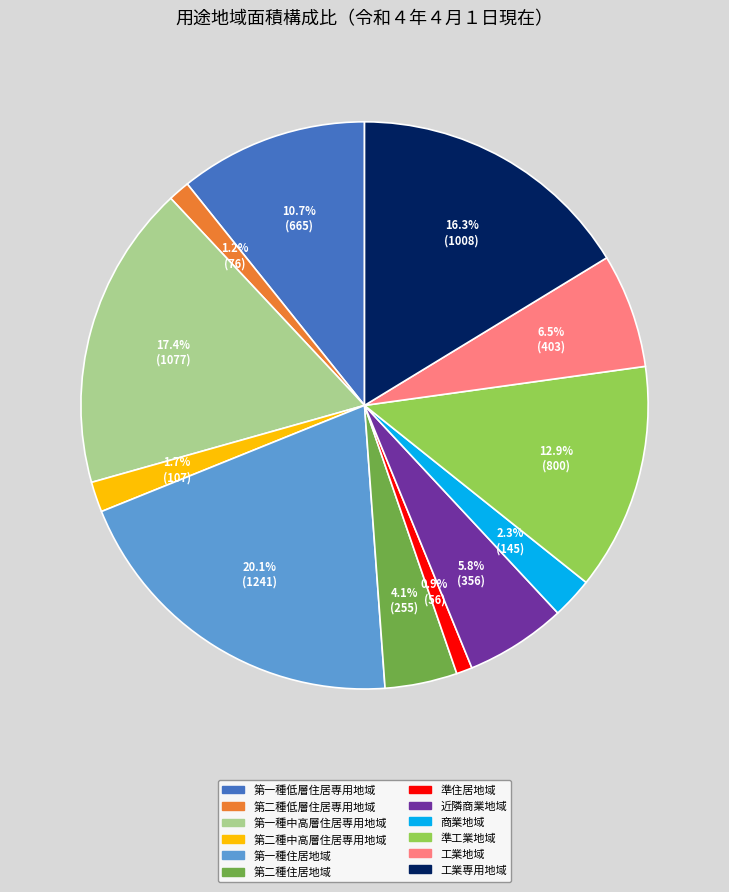

To the nearest percent, what portion does 工業専用地域 represent?

16%